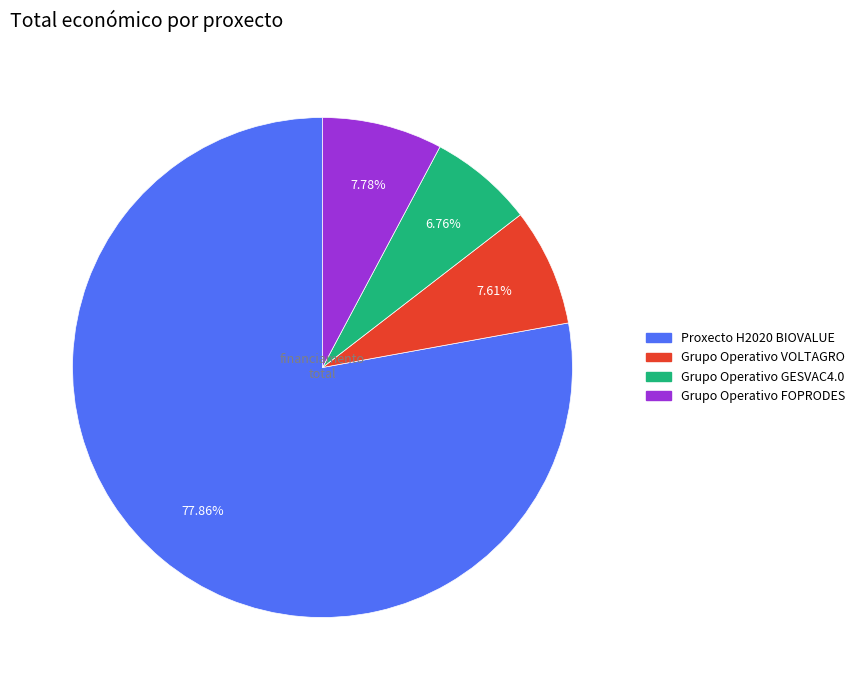

What is the ratio of the value at Grupo Operativo FOPRODES to the value at Grupo Operativo VOLTAGRO?

1.0